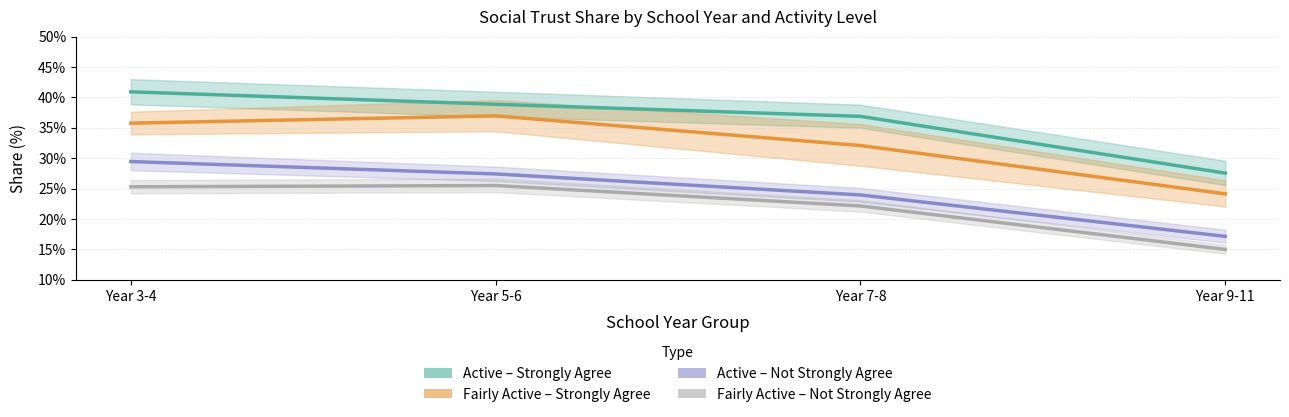

At how many categories does at least one series exceed 0?

4